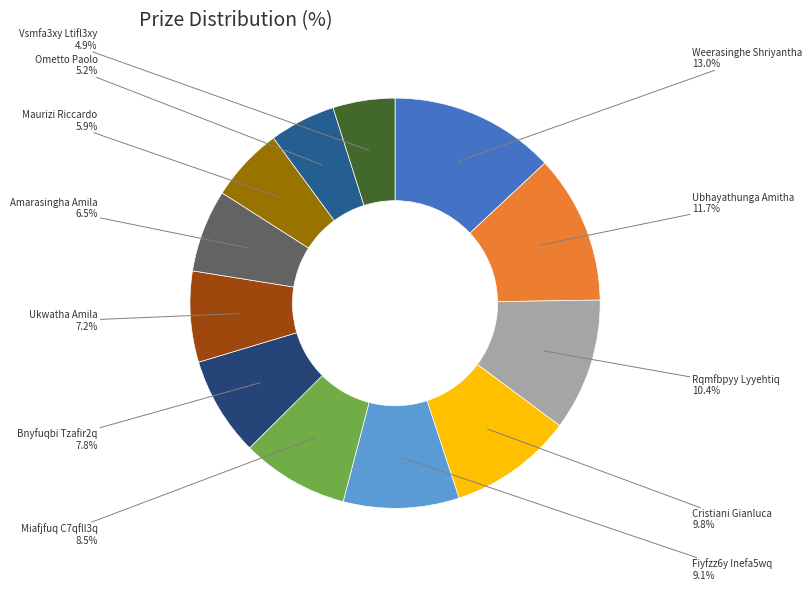

Is the sum of Ometto Paolo and Weerasinghe Shriyantha greater than half?

No